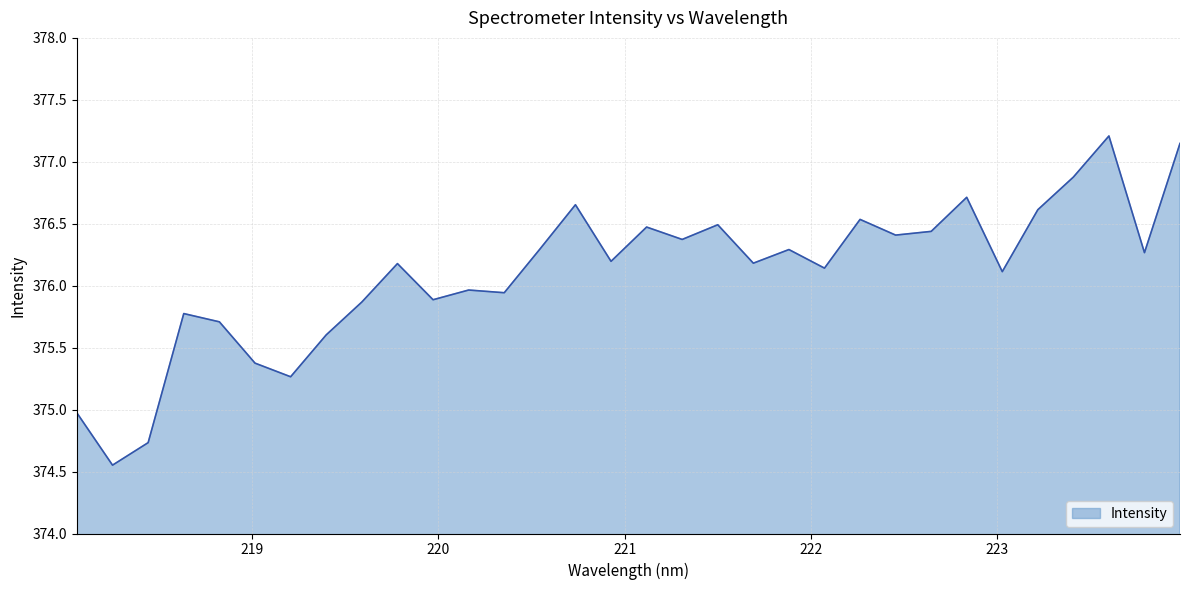

What is the maximum value shown in the chart?

377.2